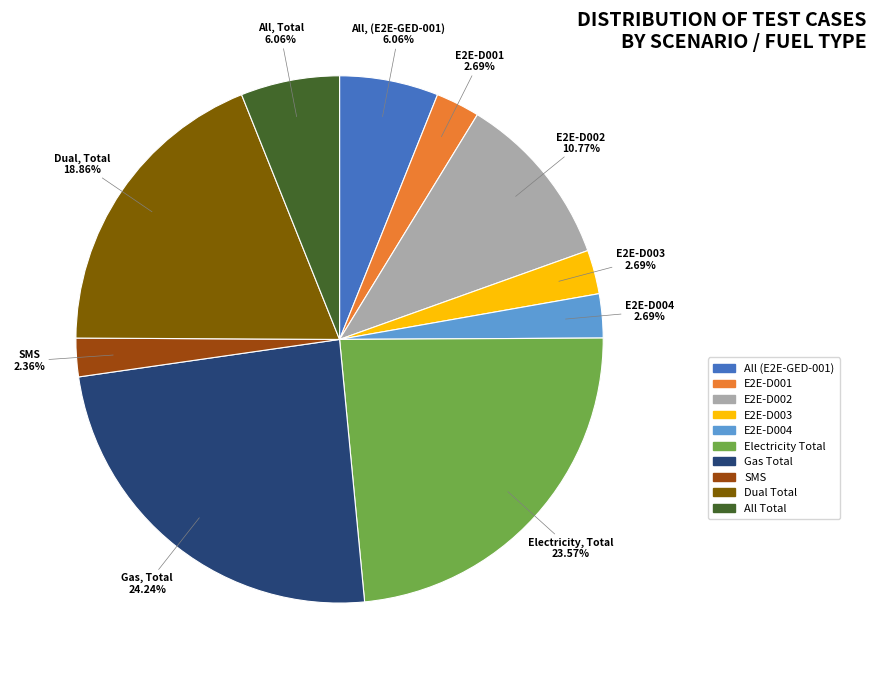

To the nearest percent, what is the combined percentage of All (E2E-GED-001) and All Total?

12%